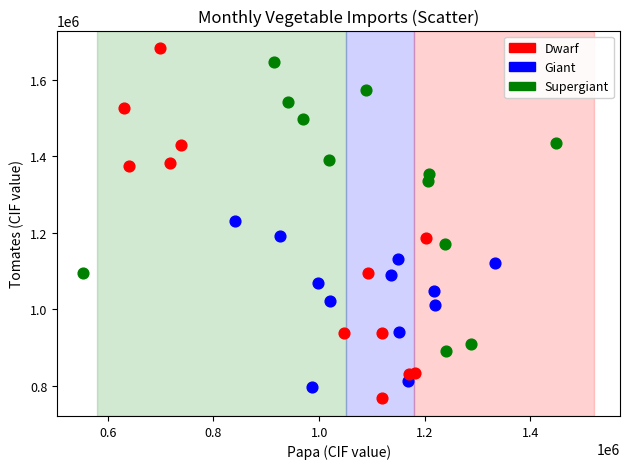

Which series has the widest spread of Y values?

Dwarf